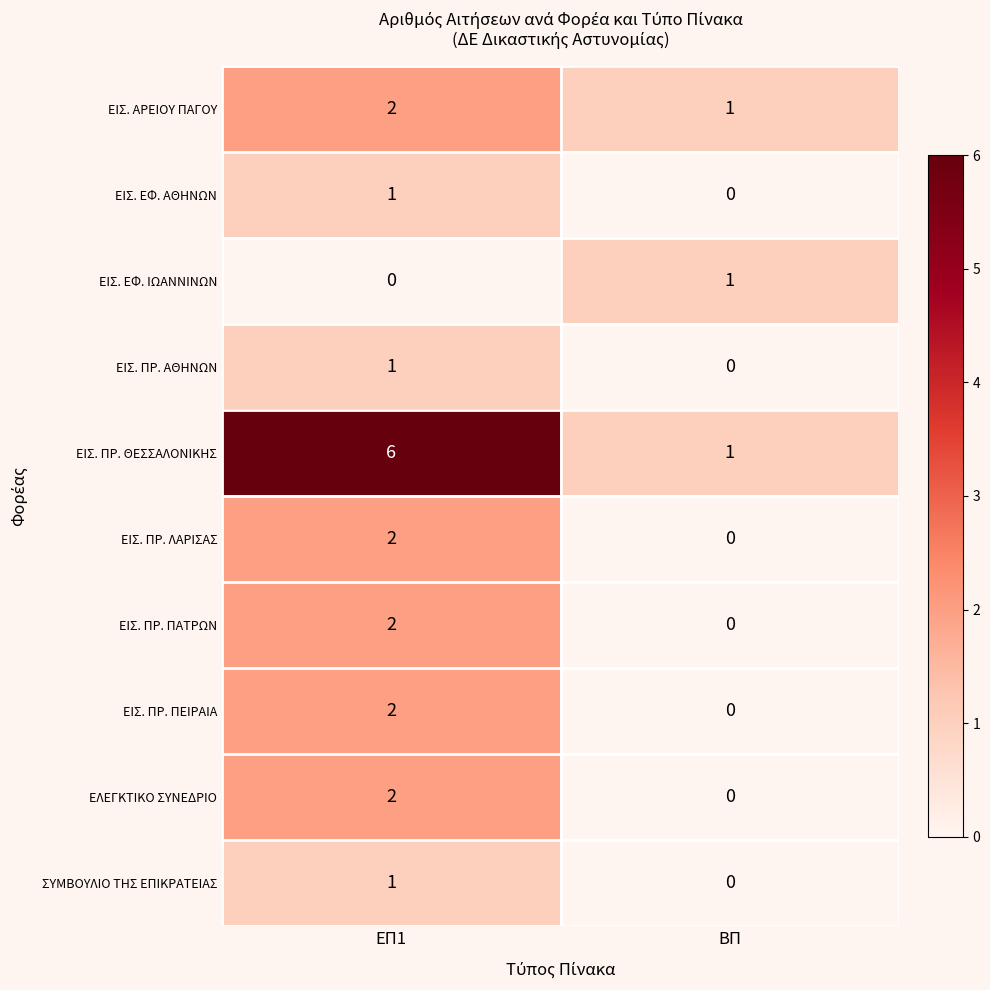

The value of ΕΙΣ. ΑΡΕΙΟΥ ΠΑΓΟΥ at ΒΠ is 1. True or false?

True